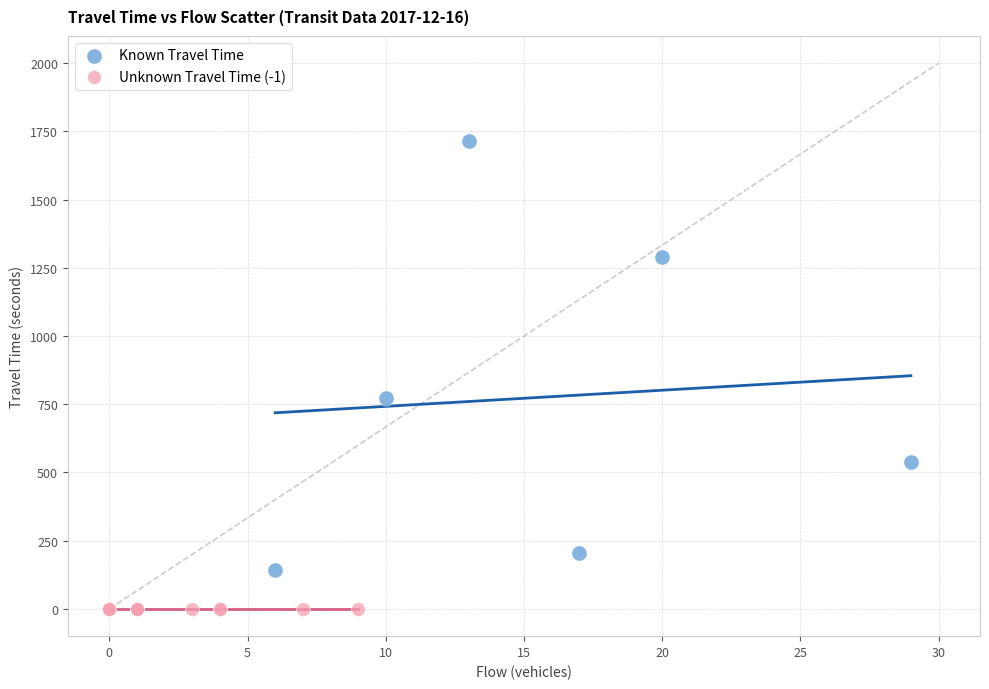

Which series reaches the maximum Y coordinate?

Known Travel Time